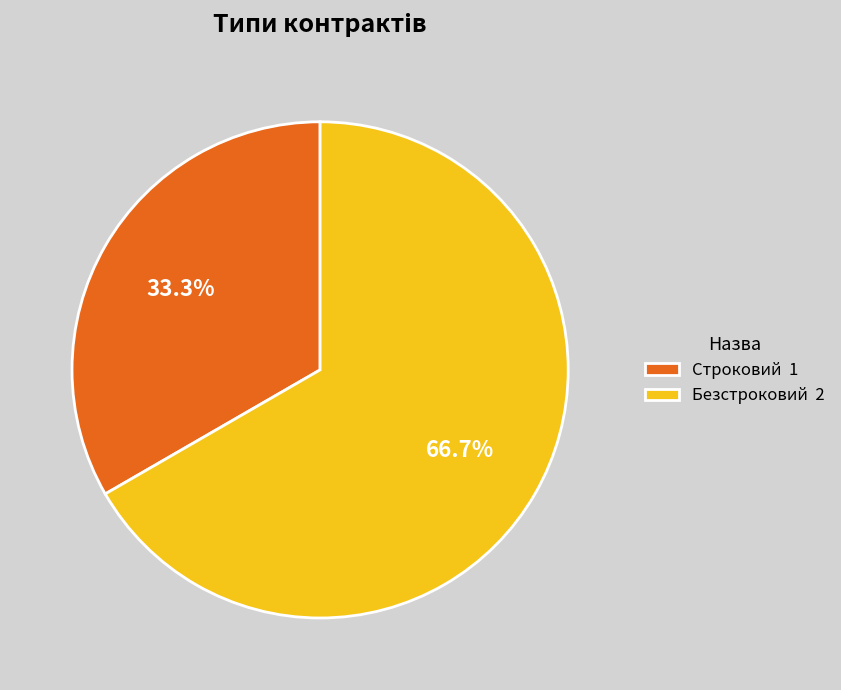

Which has a higher value, Безстроковий 2 or Строковий 1?

Безстроковий 2